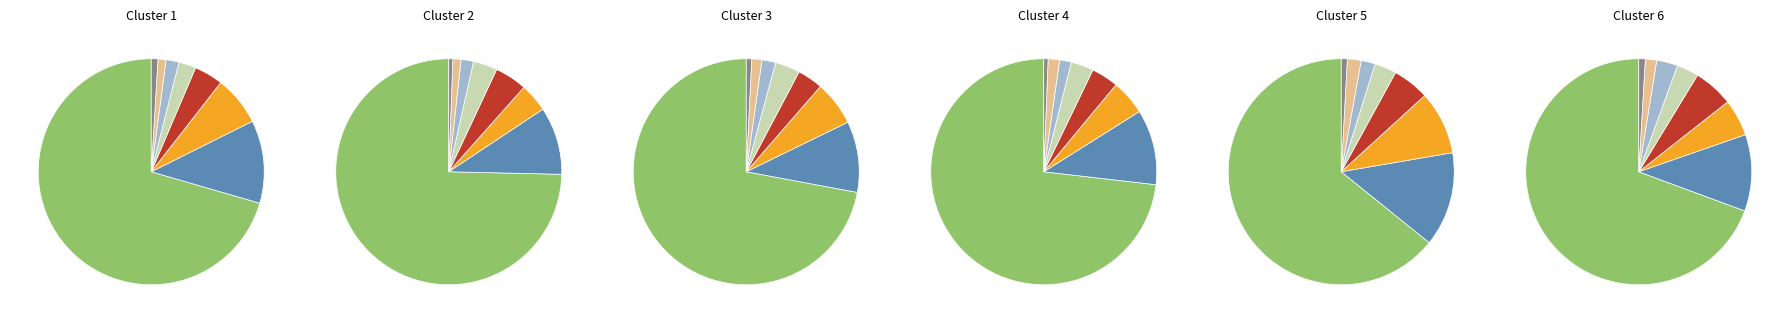

To the nearest percent, what is the combined percentage of 12 and 22?

4%